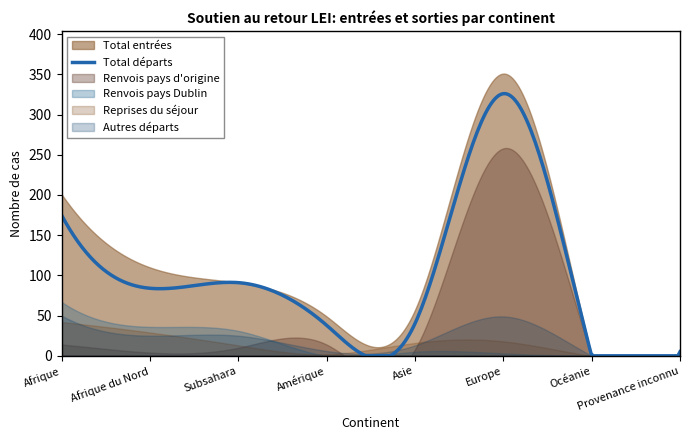

Which category has the lowest value across all series?

Océanie